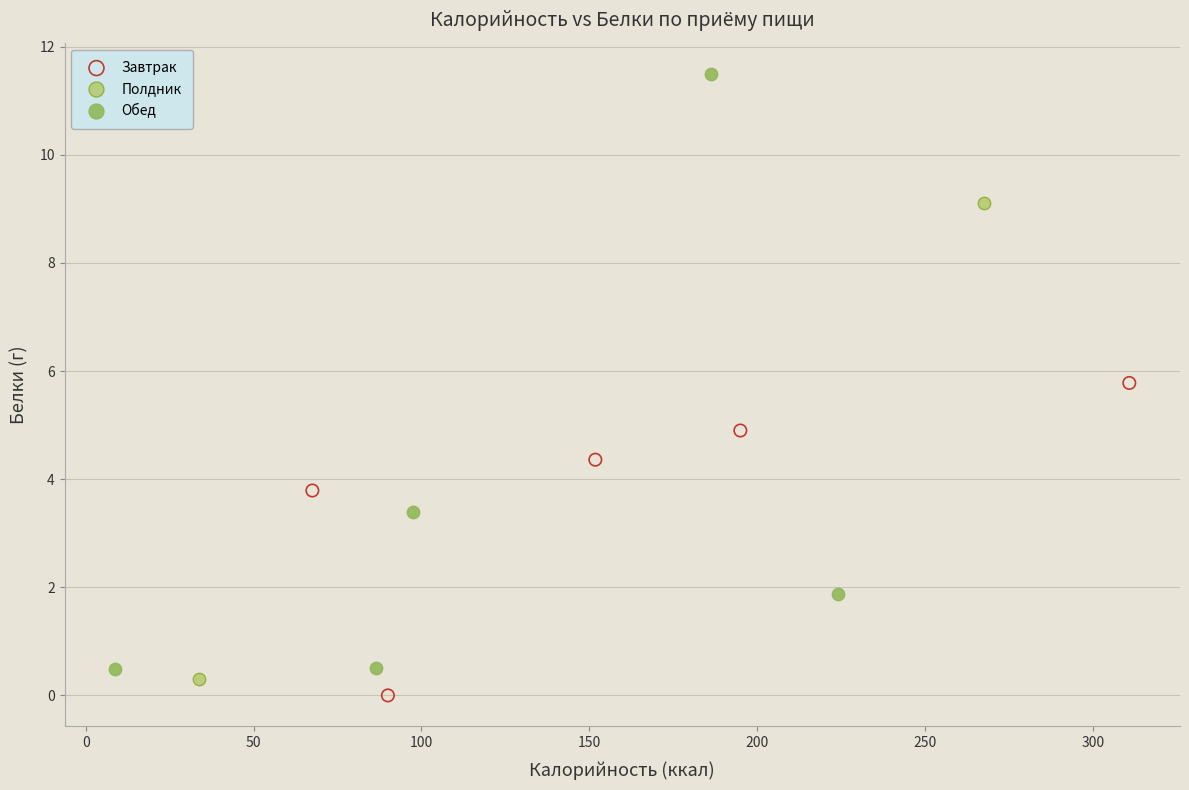

Which series reaches the minimum Y coordinate?

Завтрак